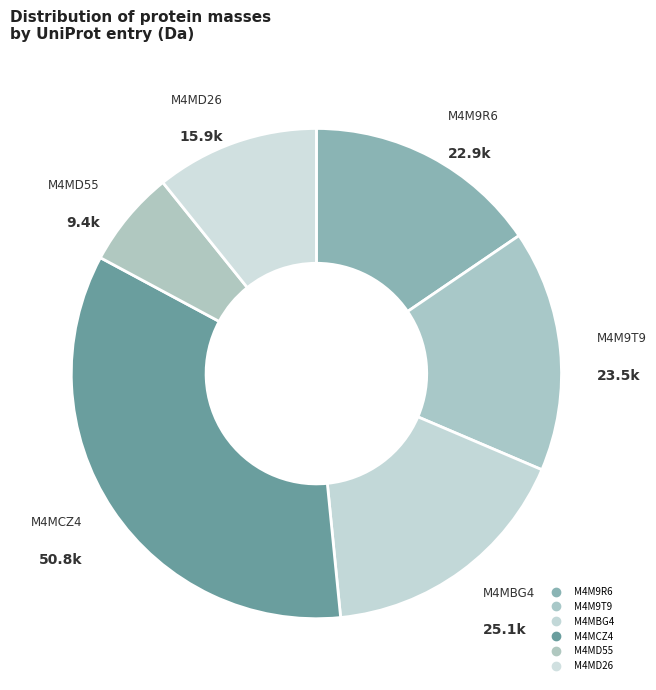

What is the total percentage of M4MD26 and M4MD55?

17.2%